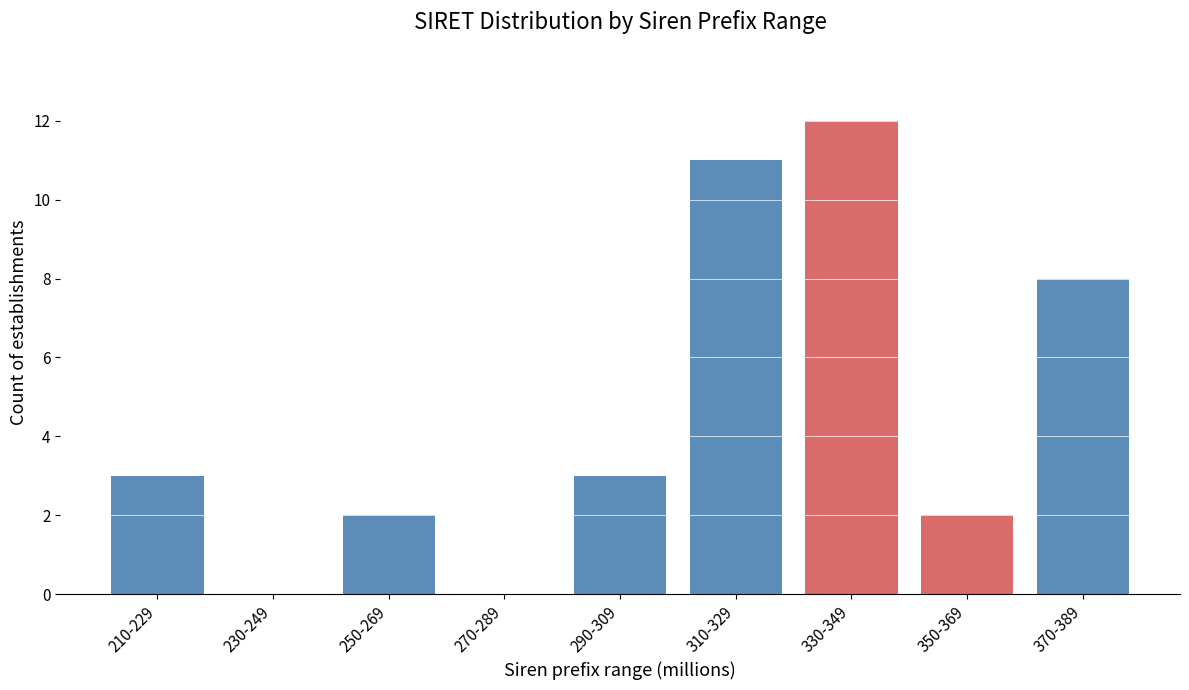

Reading left to right, extract all data points from this chart.

210-229=3	230-249=0	250-269=2	270-289=0	290-309=3	310-329=11	330-349=12	350-369=2	370-389=8